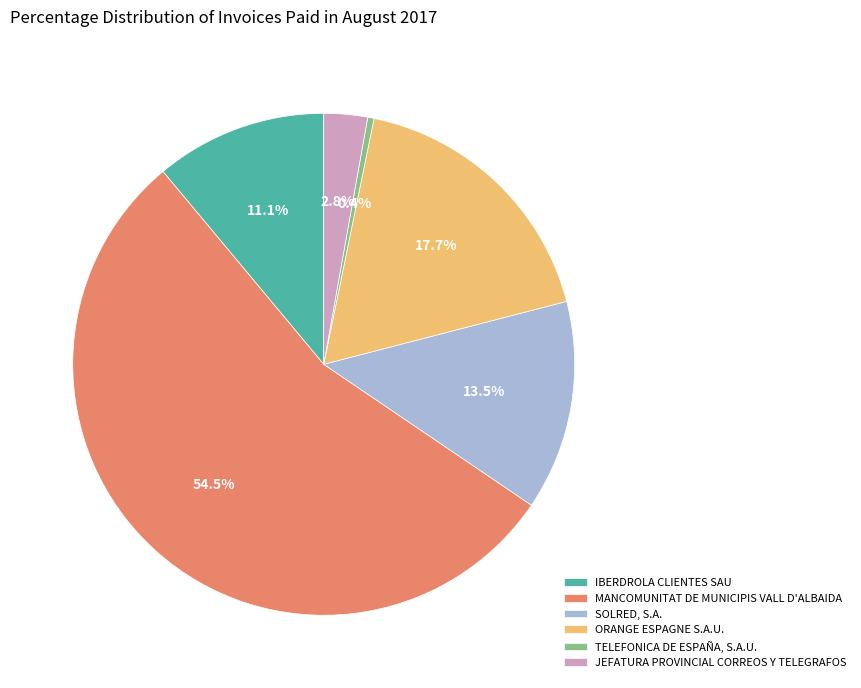

Approximately how many times larger is the value at SOLRED, S.A. compared to TELEFONICA DE ESPAÑA, S.A.U.?

33.2